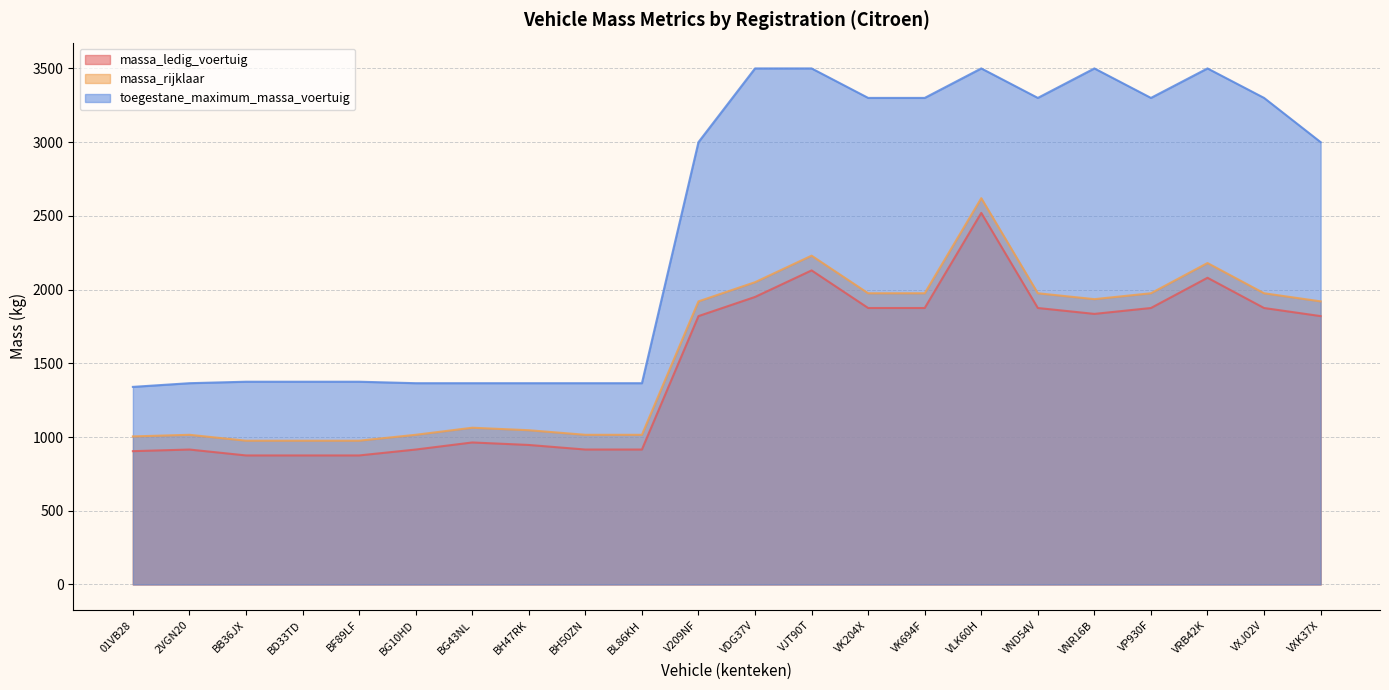

Is it true that massa_ledig_voertuig equals 512 at BG10HD?

False